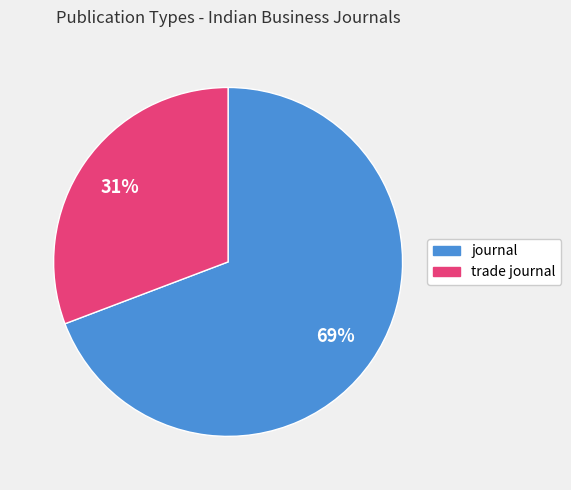

Is the sum of trade journal and journal greater than half?

Yes